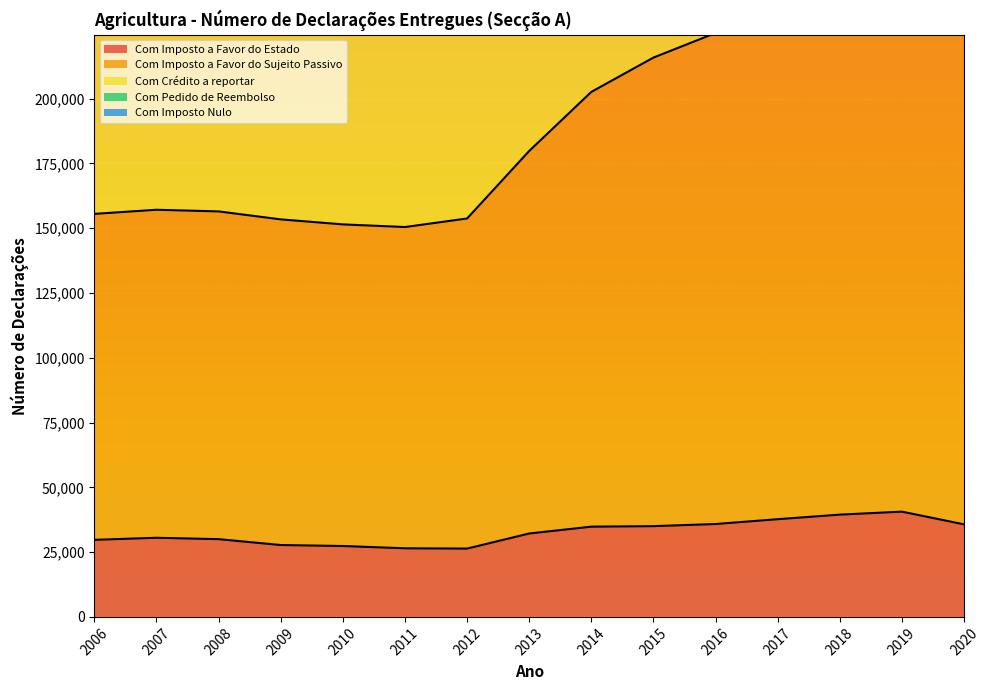

What is the minimum value for Com Imposto a Favor do Estado?

26364